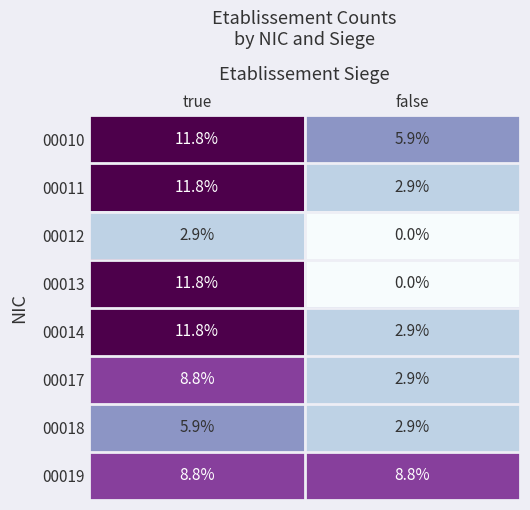

What is the greatest value displayed?

11.8